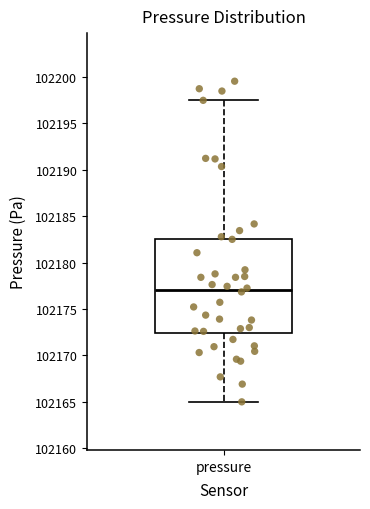

Read this box plot against the y-axis: the position of the median line, the range covered by the box, and the ends of both whiskers. The values are not printed on the chart, so give them approximately, as read against the axis.

median 102177.0, box 102172.5 to 102182.5, whiskers 102165.0 to 102197.5